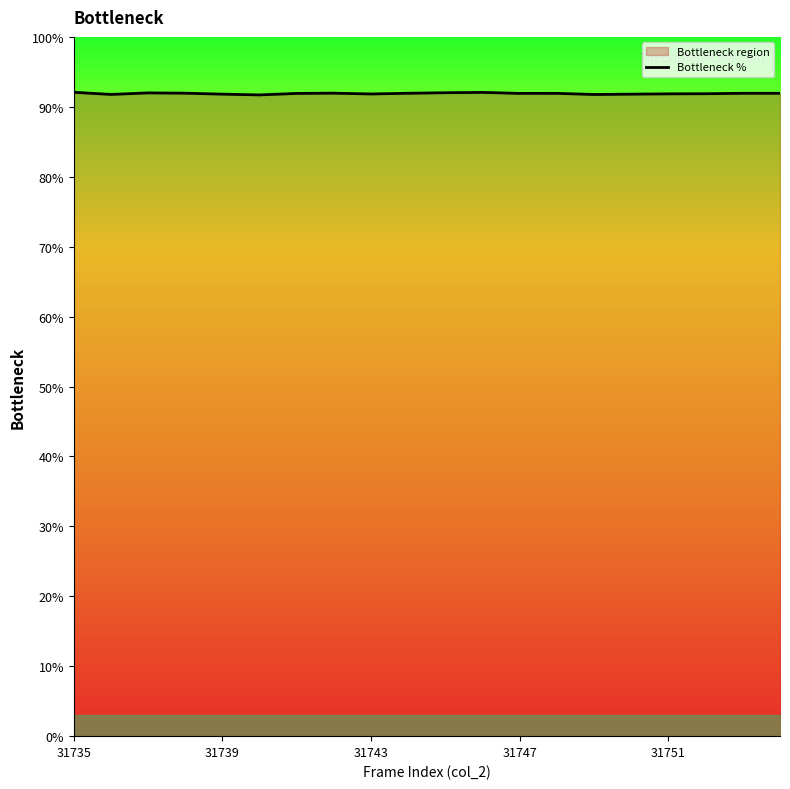

What is the maximum value shown in the chart?

92.1